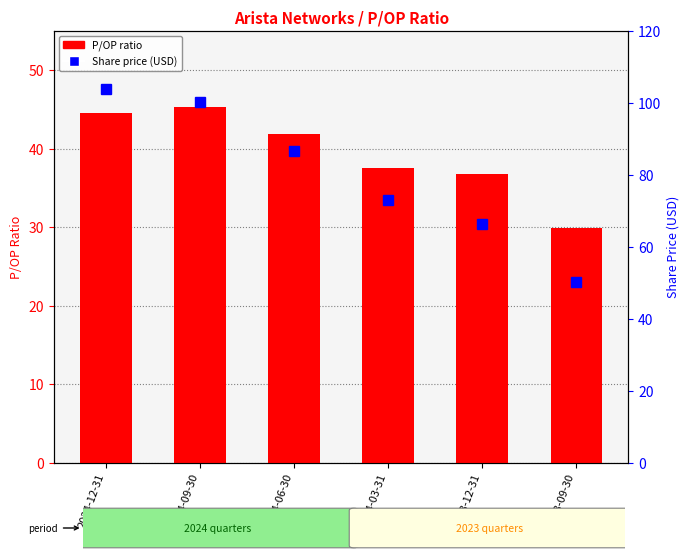

Reading right to left, transcribe all the data shown in this chart.

P/OP ratio: 29.9	36.8	37.6	41.8	45.3	44.5
Share price (USD): 50.1	66.4	72.9	86.6	100.1	103.9